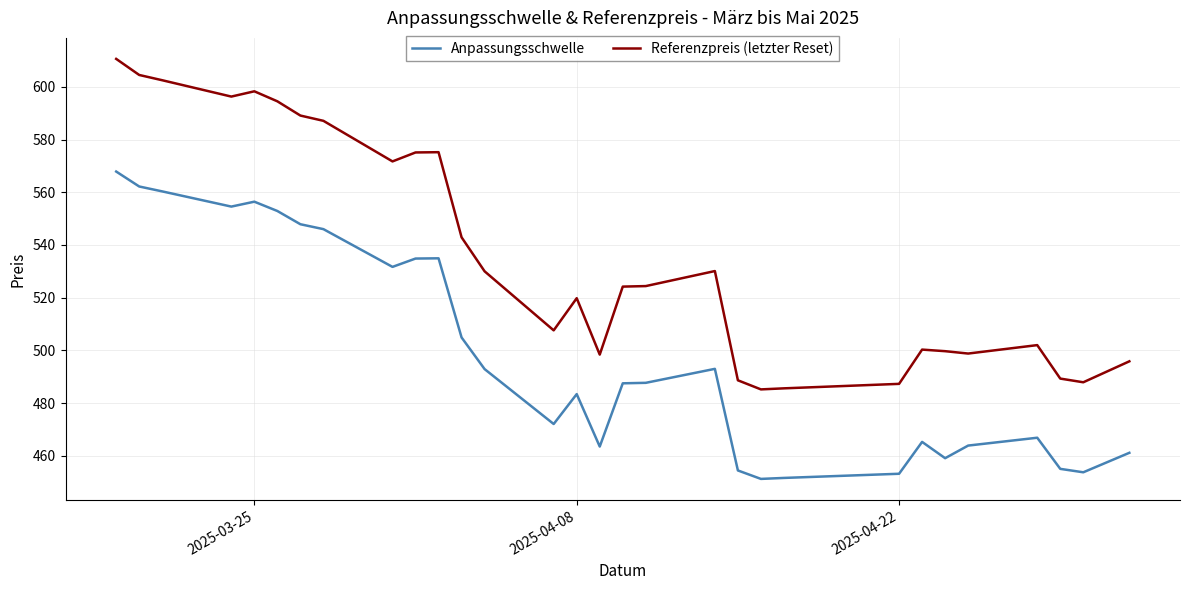

Which series has the largest total across all categories?

Referenzpreis (letzter Reset)